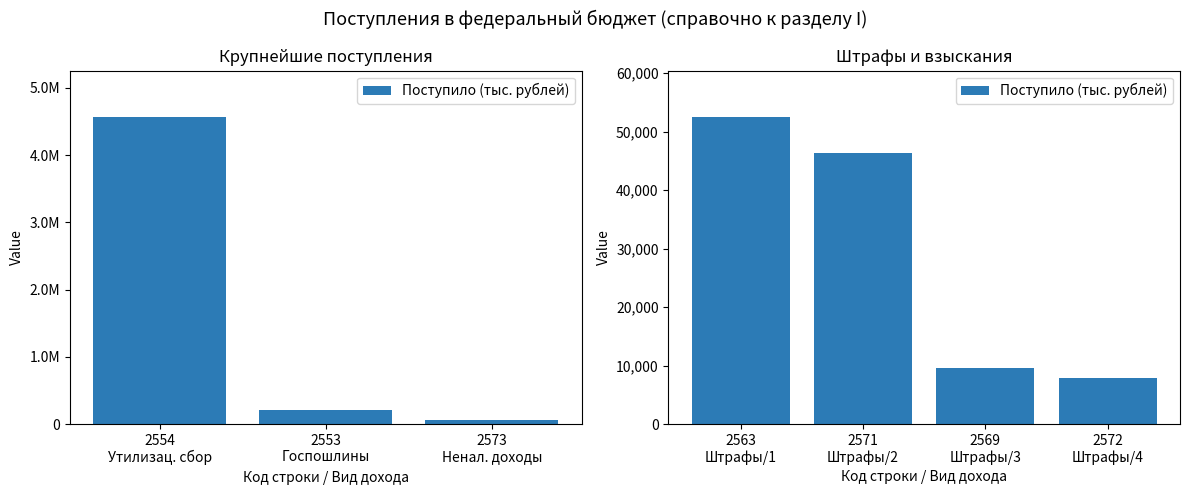

The value at 2571 Штрафы/2 is 20990. True or false?

False